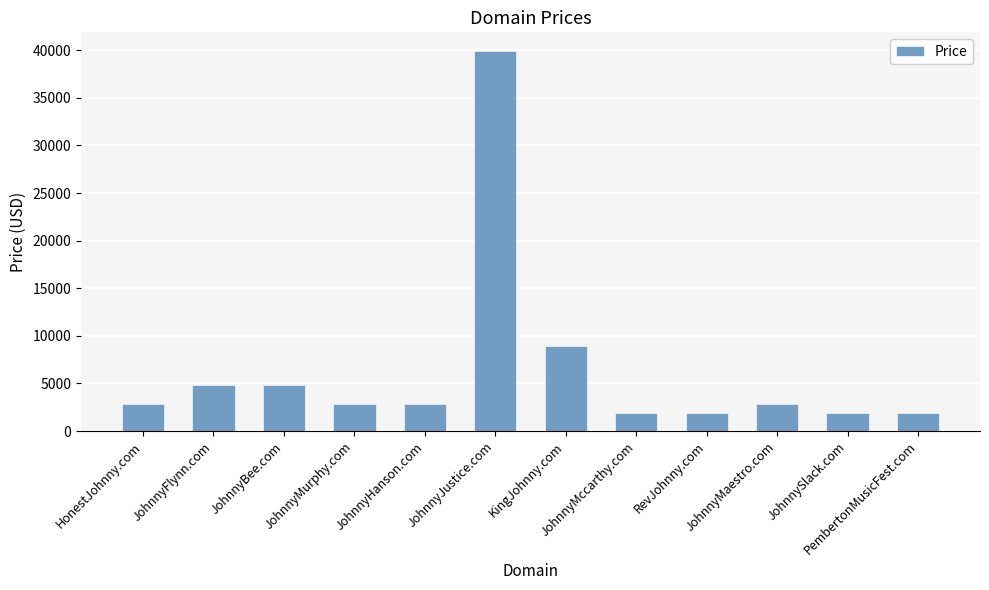

What is the value of the 5th bar from the left?

2888